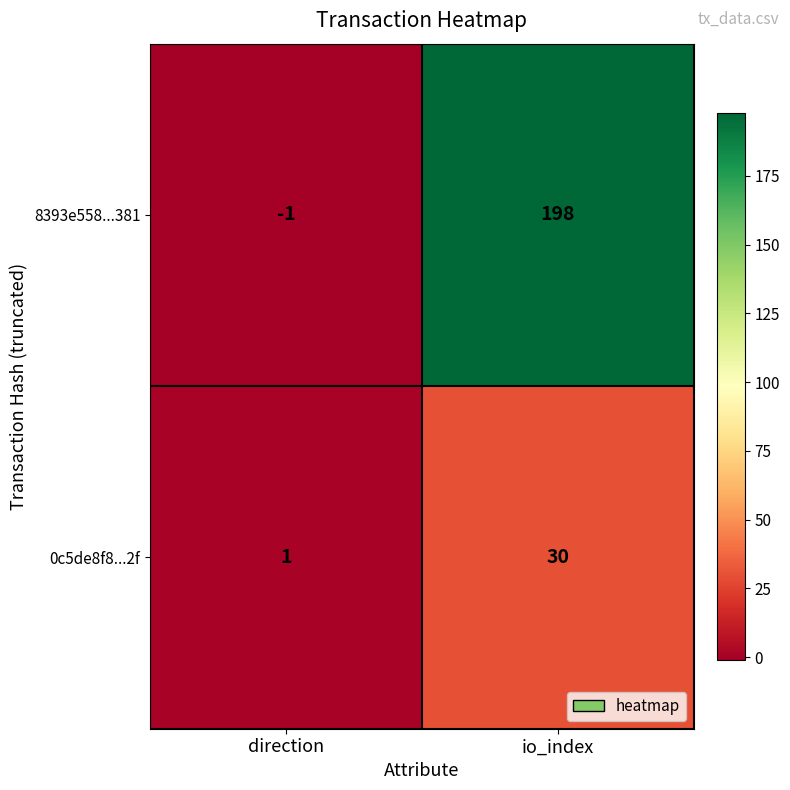

At which label does 8393e558...381 reach its peak?

io_index